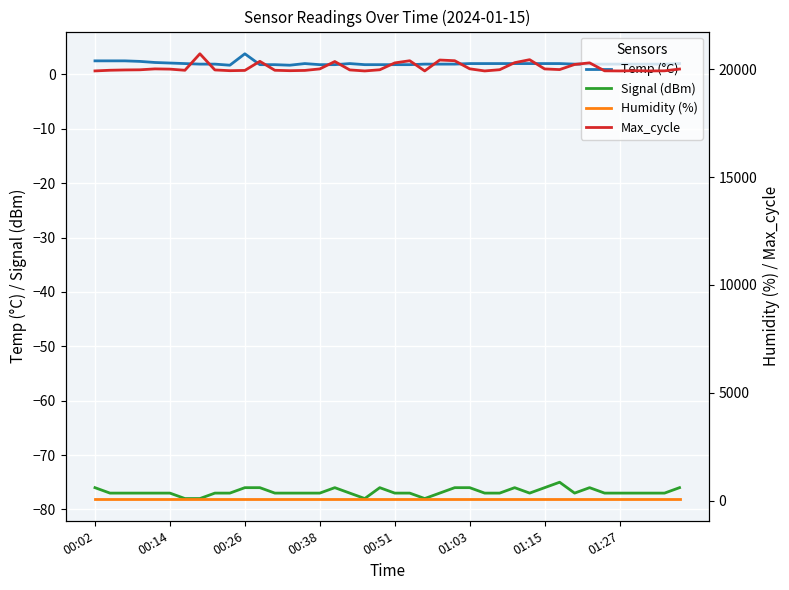

What is the highest value of the Temp (°C) series?

3.8